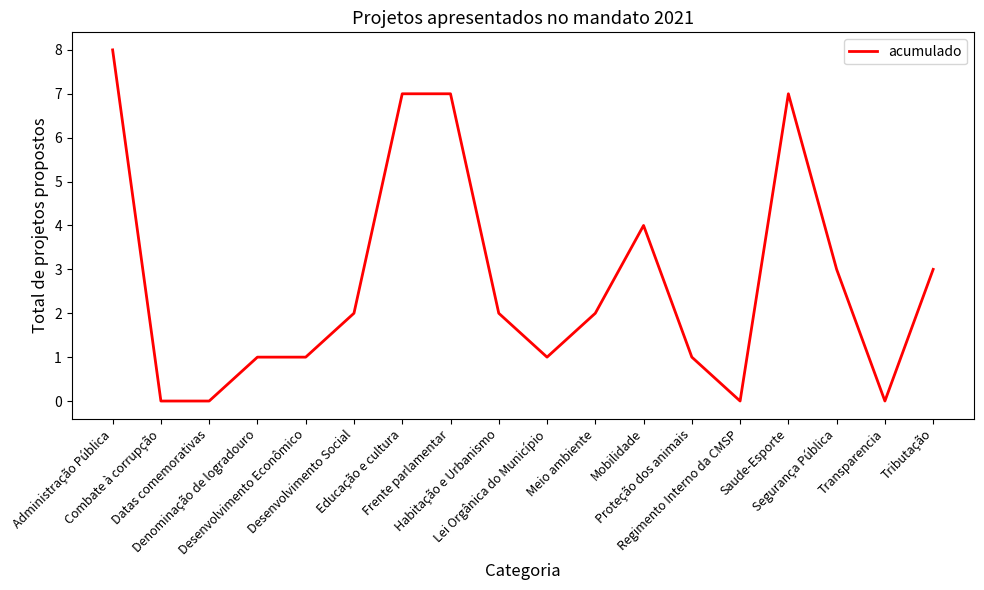

What is the greatest value displayed?

8